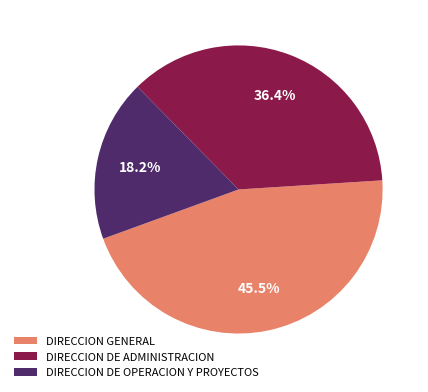

To the nearest percent, what percentage of the pie is DIRECCION DE ADMINISTRACION?

36%